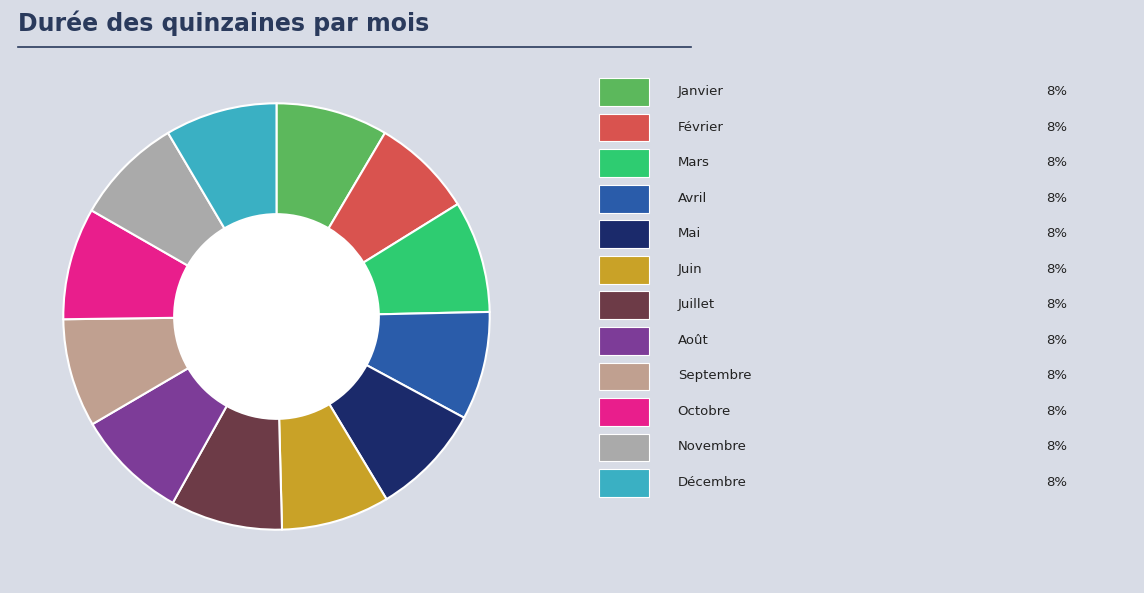

Count the number of slices in the pie.

12